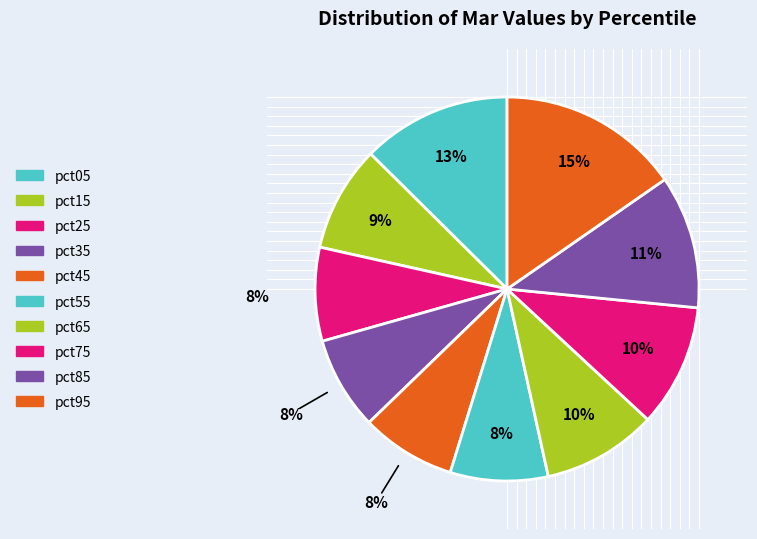

Combined, what portion of the pie is pct05 and pct25?

20.5%